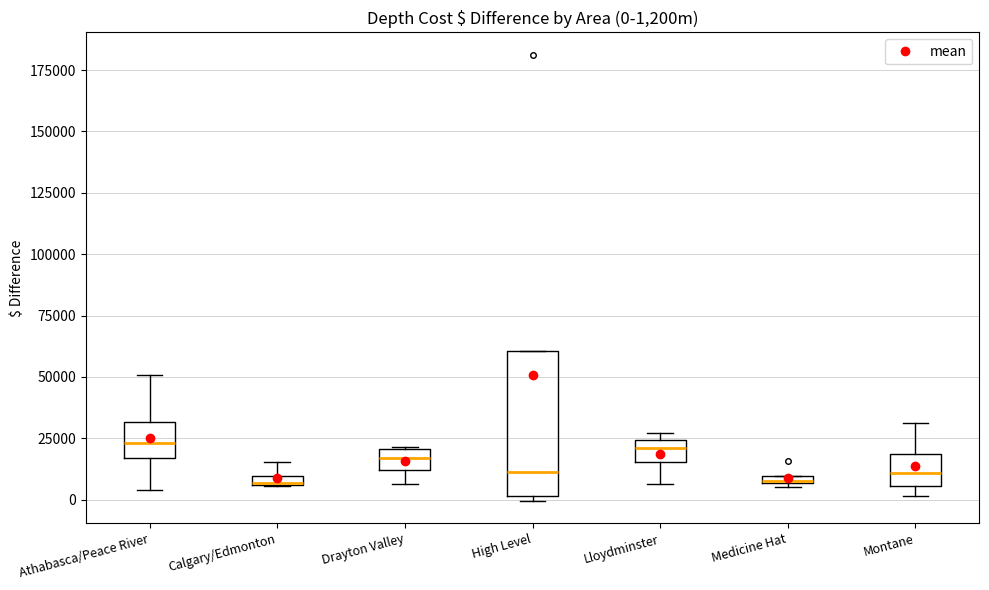

Comparing the boxes themselves (not the whiskers), which one is the tallest?

High Level